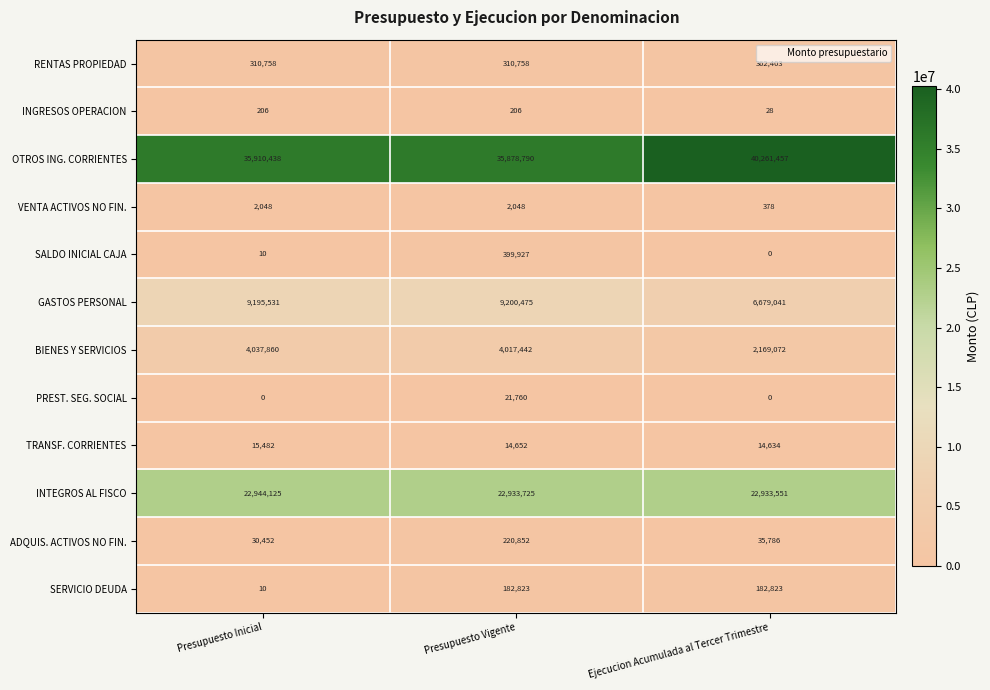

Is the value of TRANSF. CORRIENTES at Ejecucion Acumulada al Tercer Trimestre greater than the value of SERVICIO DEUDA at Presupuesto Vigente?

No